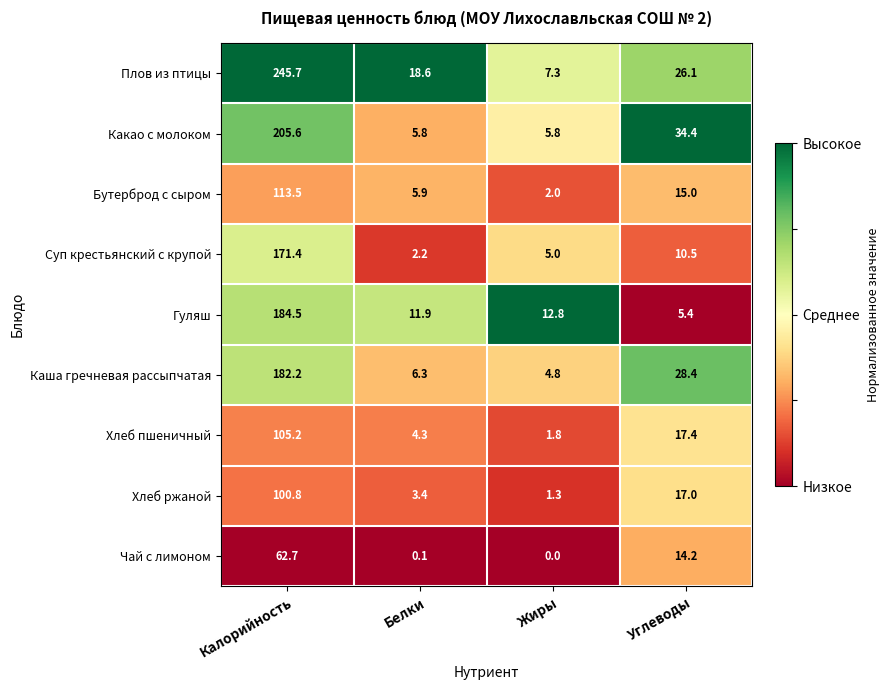

Which series has the widest spread of values?

Плов из птицы